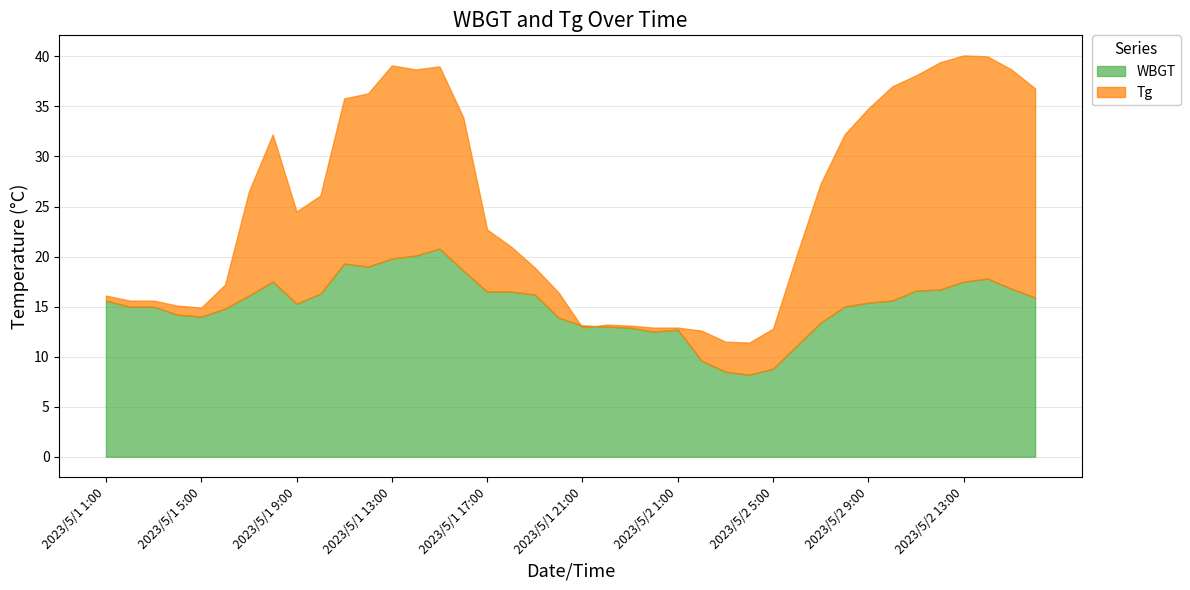

List the series in order of their overall mean, lowest first.

WBGT, Tg